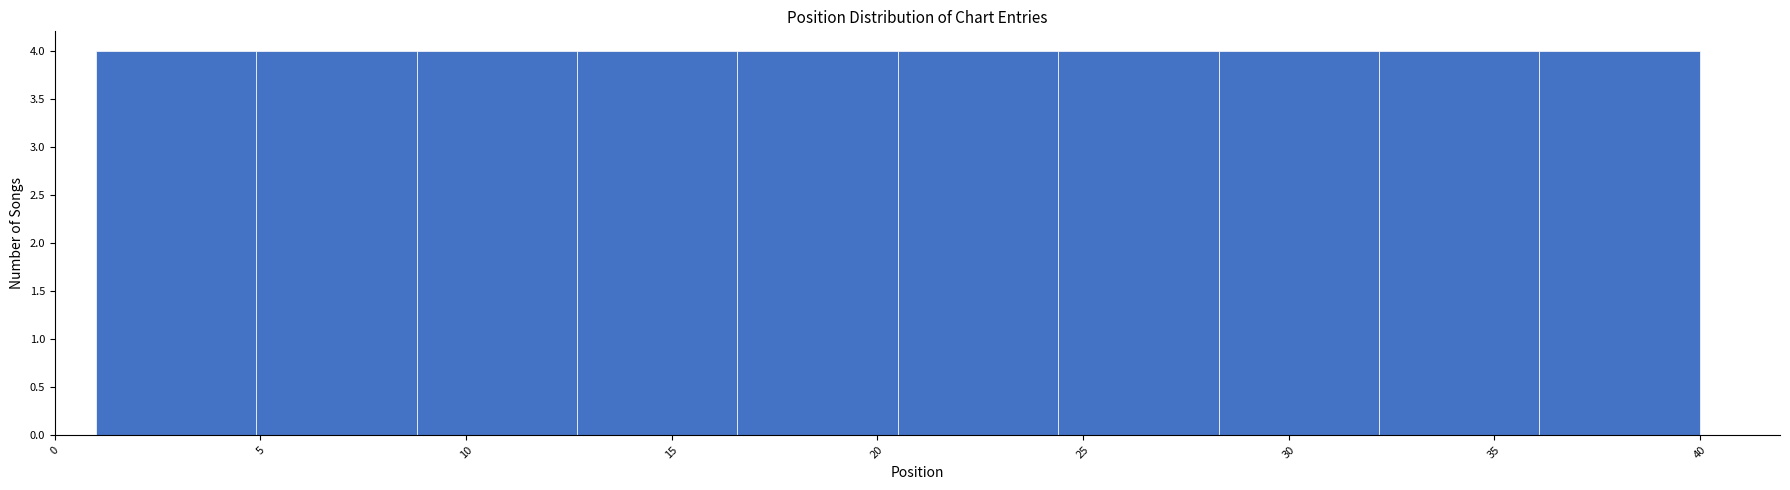

Reading left to right, transcribe this chart: for each bar, give the range it covers on the x-axis and its height. Neither the bar edges nor the heights are printed on the chart, so give them approximately, as read against the axes.

1.0 to 4.9: 4
4.9 to 8.8: 4
8.8 to 12.7: 4
12.7 to 16.6: 4
16.6 to 20.5: 4
20.5 to 24.4: 4
24.4 to 28.3: 4
28.3 to 32.2: 4
32.2 to 36.1: 4
36.1 to 40.0: 4